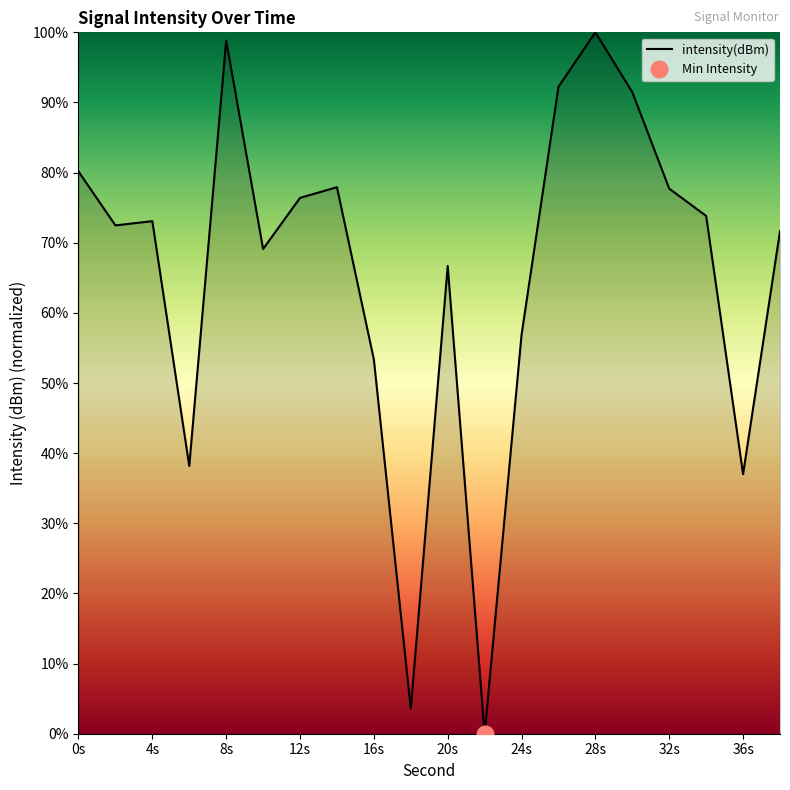

Is this an area chart (filled region under the line)?

No